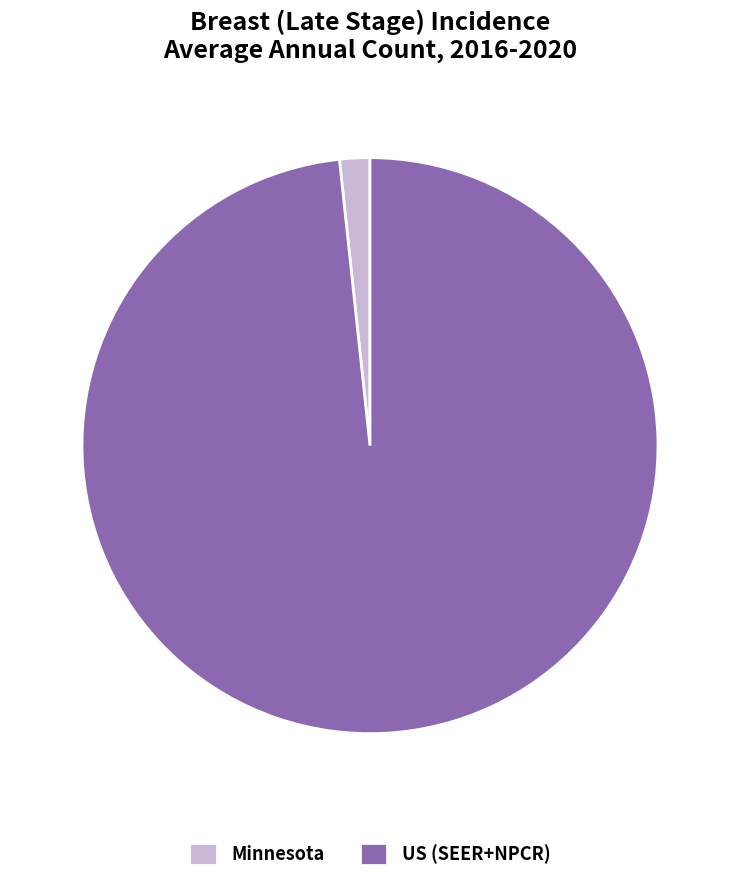

What is the largest slice in the pie chart?

US (SEER+NPCR)